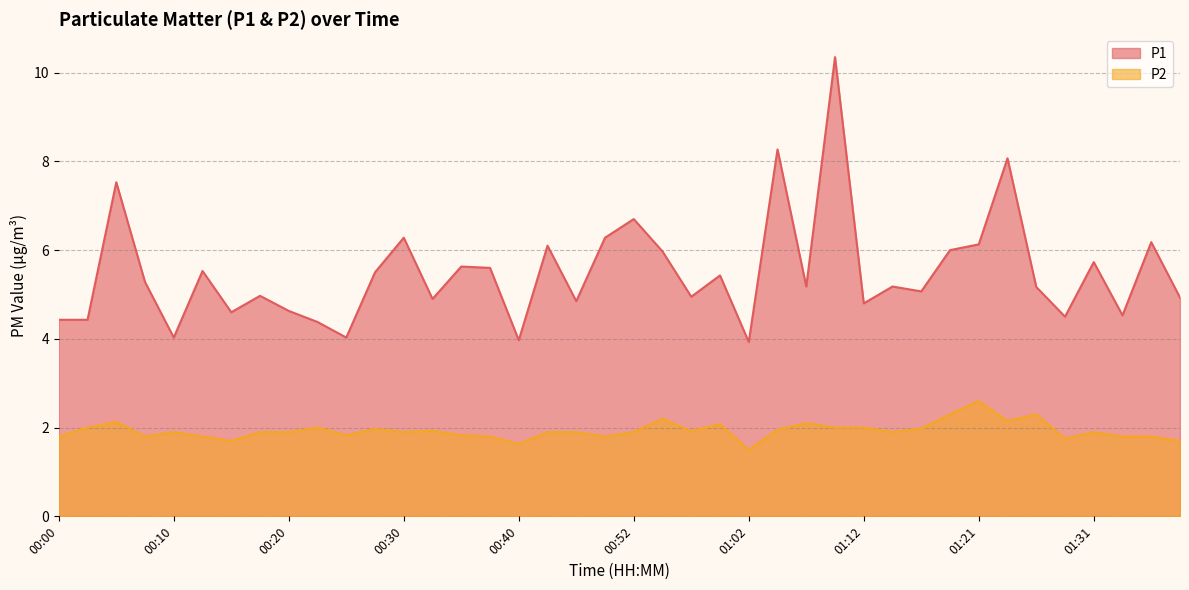

Is the value of P1 at 00:25 greater than the value of P2 at 00:44?

Yes